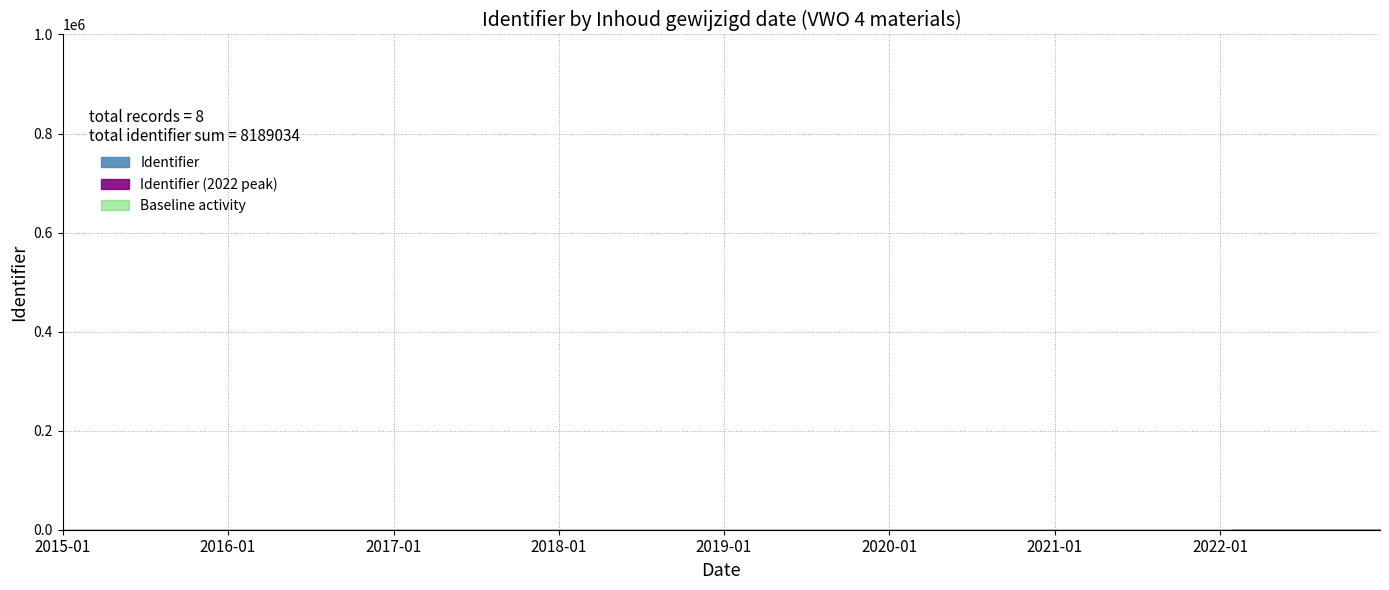

What is the label of the 1st point from the right?

2022-07-25